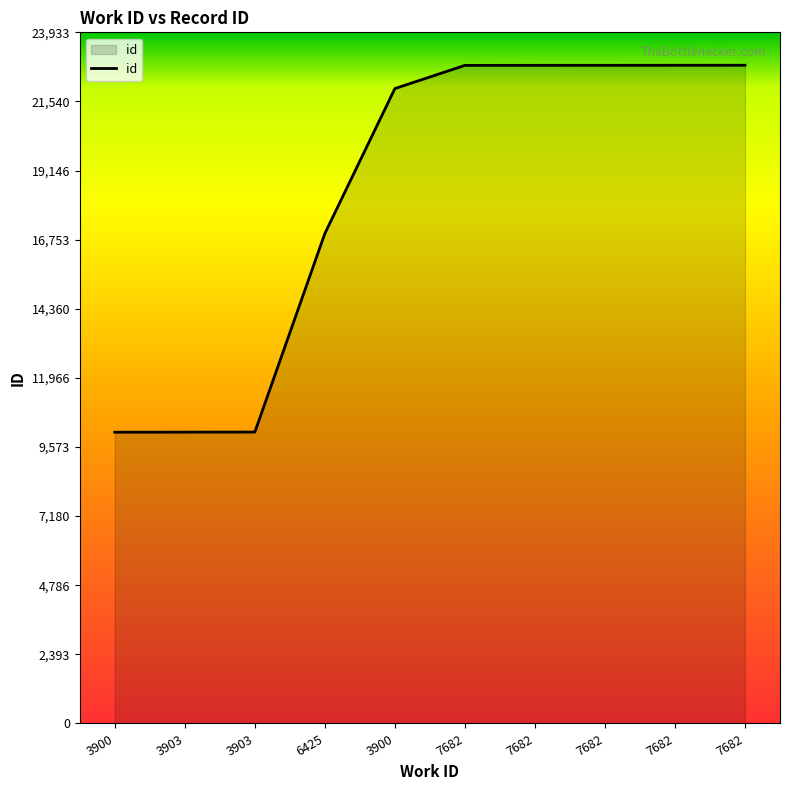

What is the change in value from 3903 to 7682?

+12699